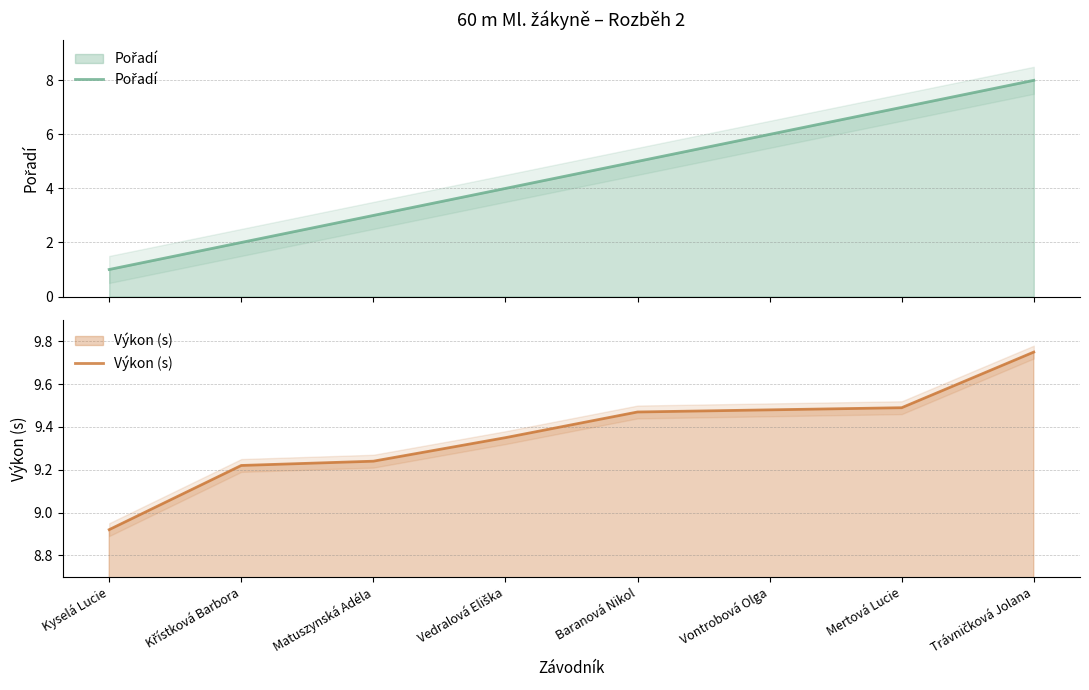

What value does the Výkon (s) series have at Matuszynská Adéla?

9.2